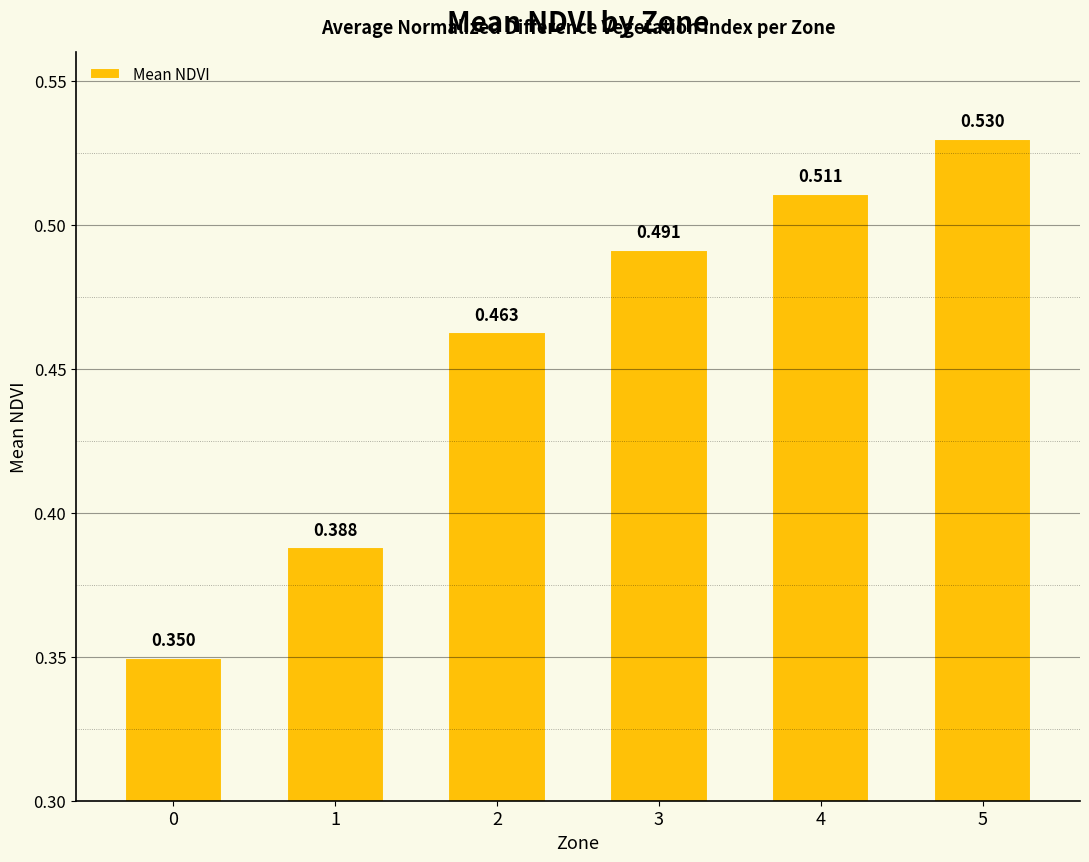

What is the sum of all values?

2.7